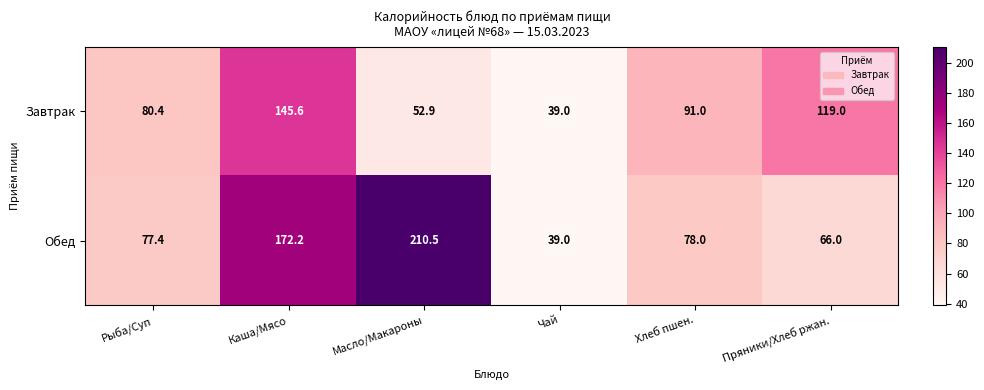

What is the highest value of the Обед series?

210.5